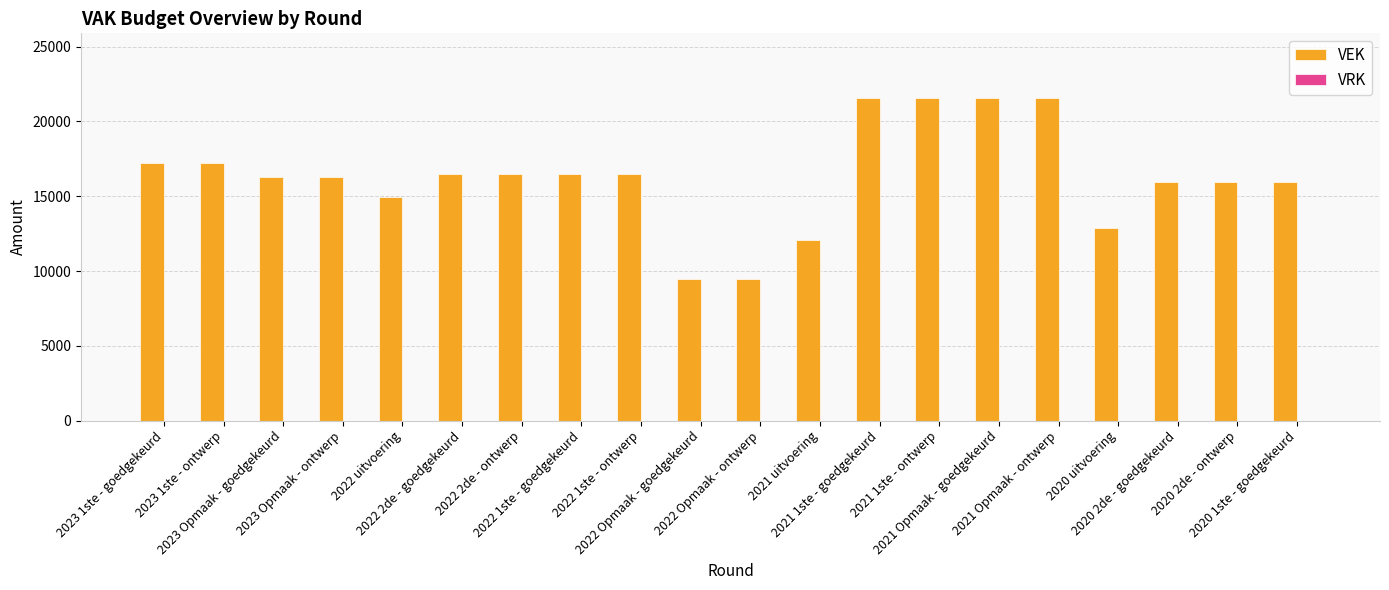

What is the difference between the second highest and second lowest values?

12100